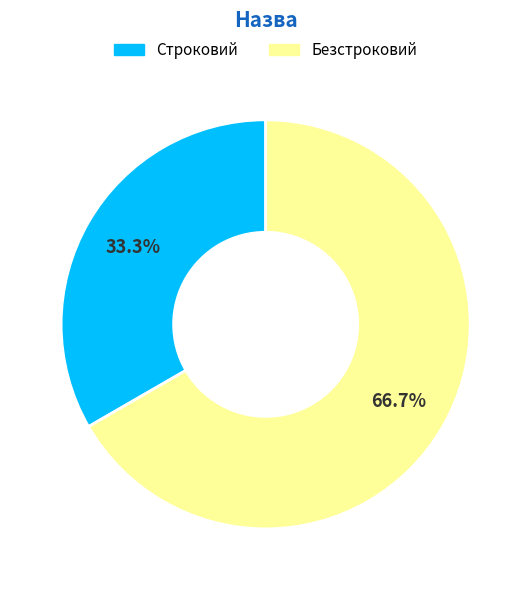

True or false: Строковий accounts for 33% of the total.

True